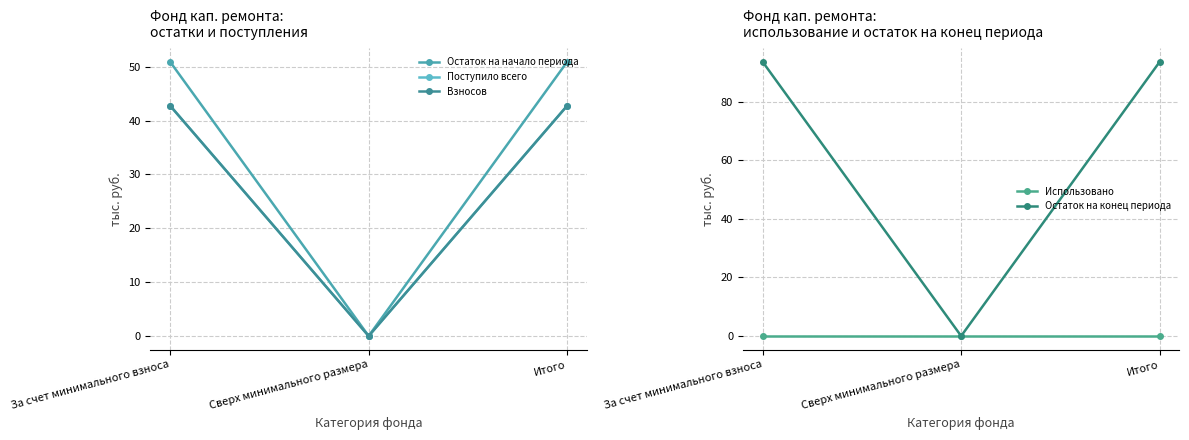

The value of Взносов at За счет минимального взноса is 42.7. True or false?

True